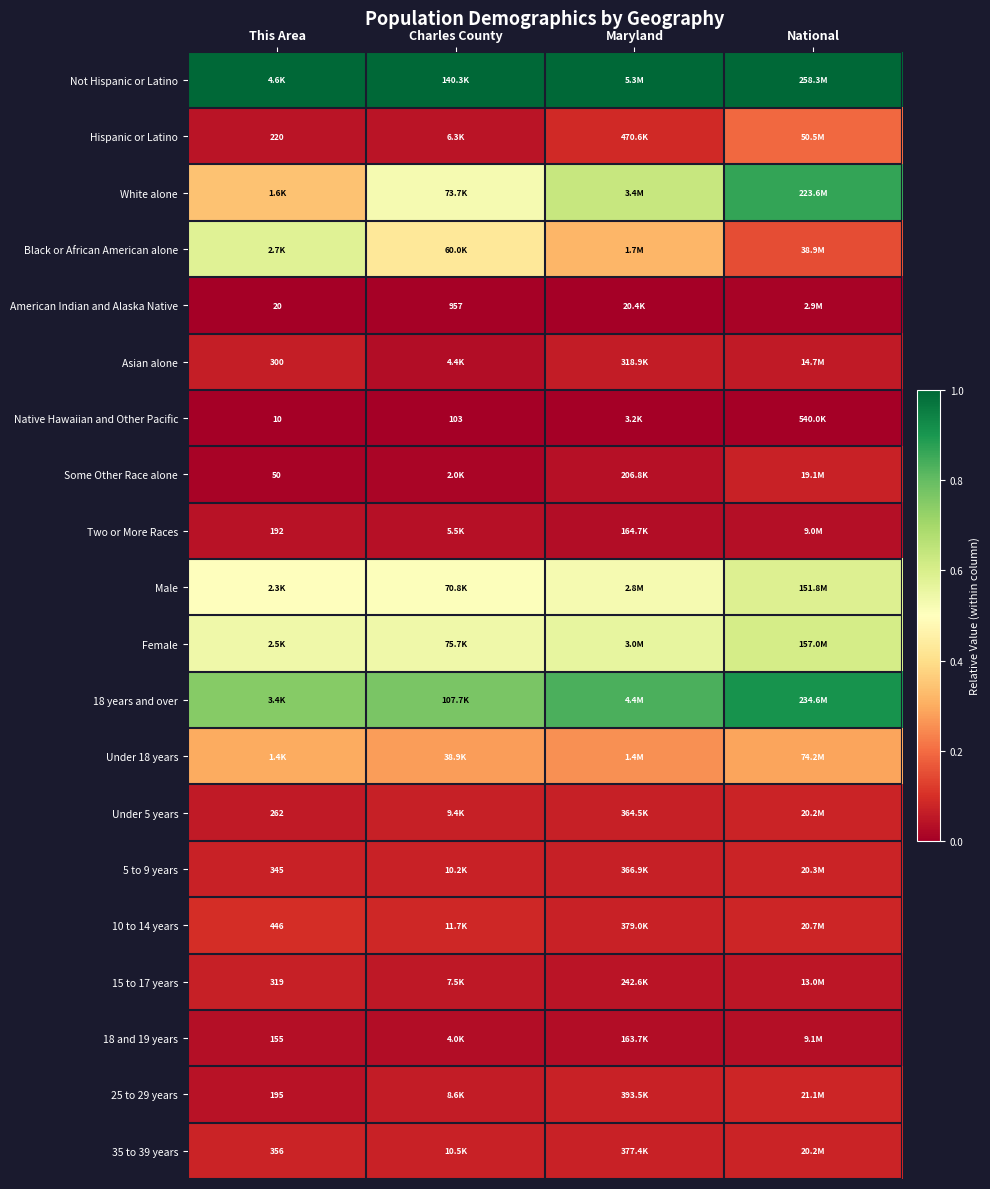

Count the number of data series in this chart.

20